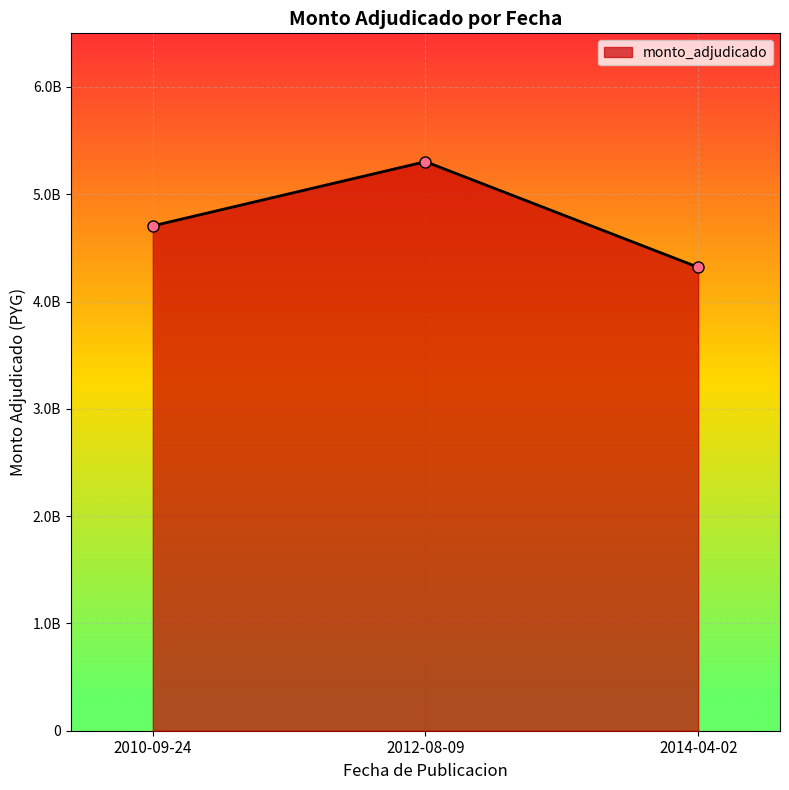

Reading left to right, extract all data points from this chart.

2010-09-24=4705599580	2012-08-09=5304035000	2014-04-02=4319627400